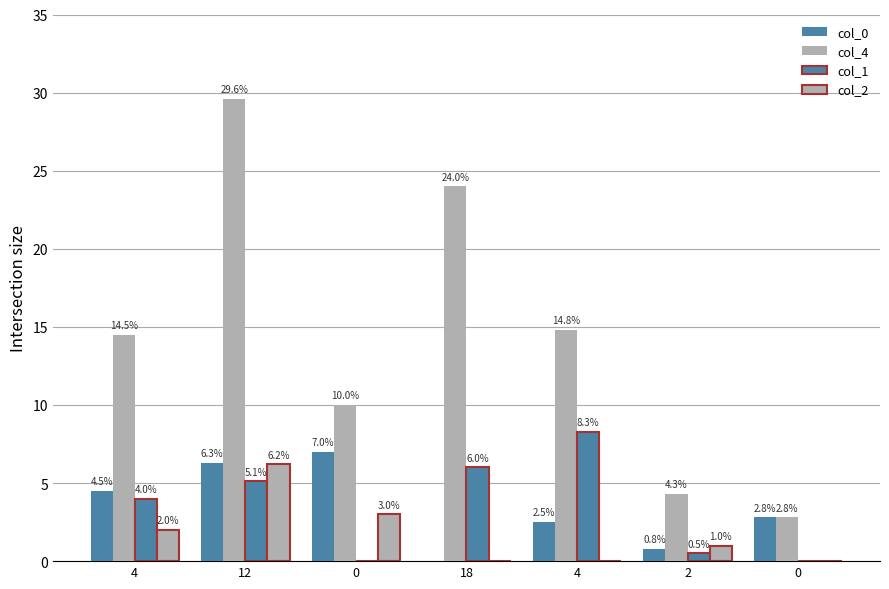

Does the chart contain stacked bars?

No